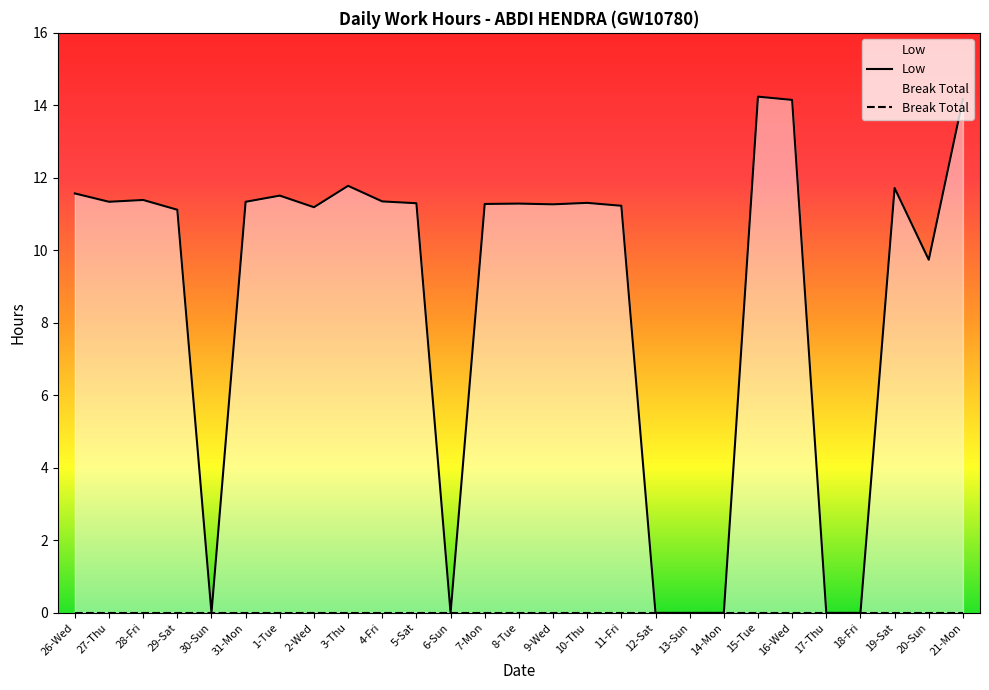

What is the maximum value for Low?

14.2